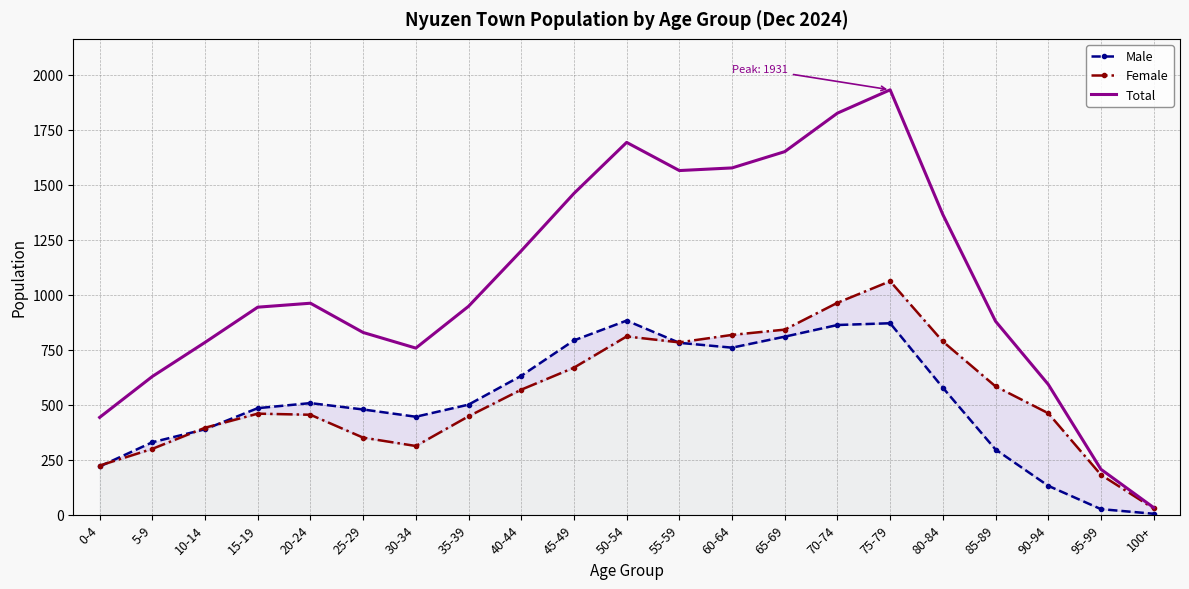

What are all the series names shown in the legend?

Male, Female, Total